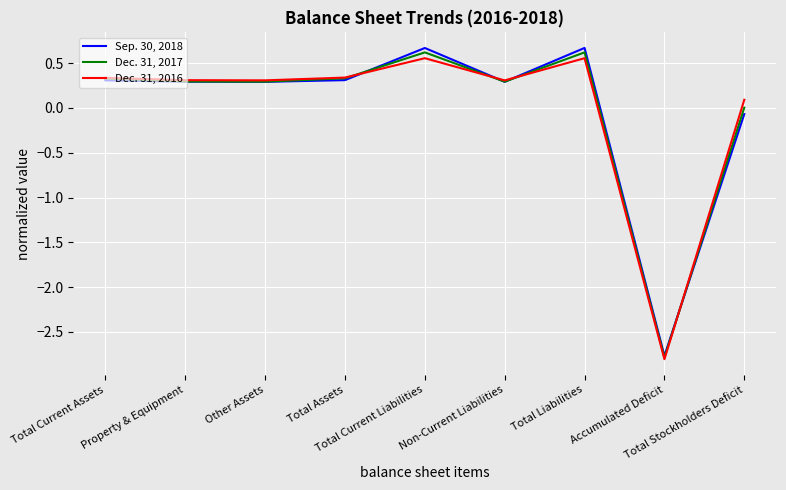

What is the difference between the Sep. 30, 2018 values at Property & Equipment and Total Current Liabilities?

0.4